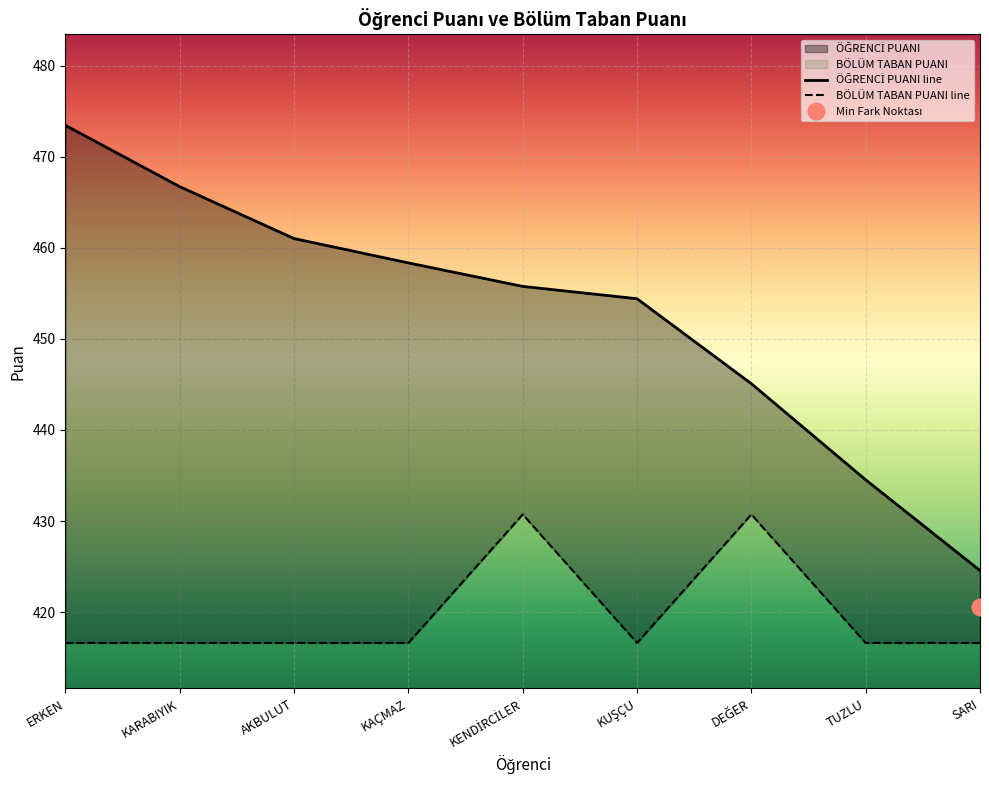

Which series changed the most between KUŞÇU and TUZLU?

ÖĞRENCİ PUANI